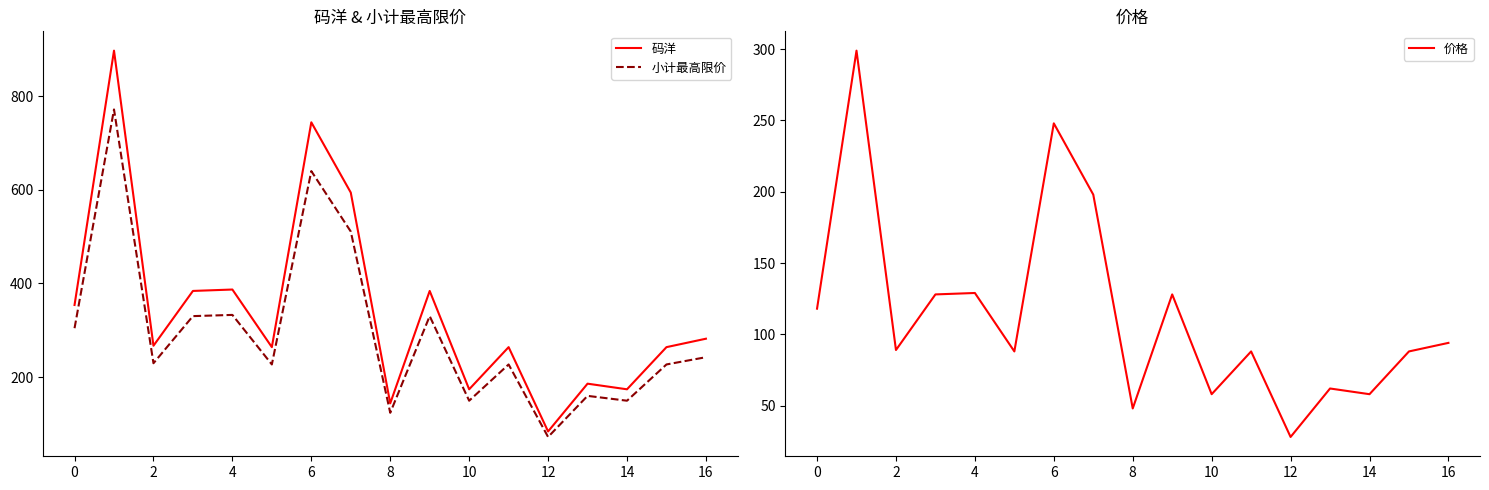

What is the difference between the maximum and minimum values in the 小计最高限价 series?

699.2